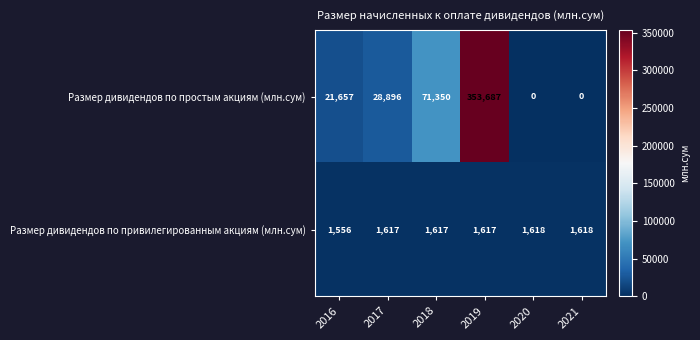

Which series has the largest total across all categories?

Размер дивидендов по простым акциям (млн.сум)